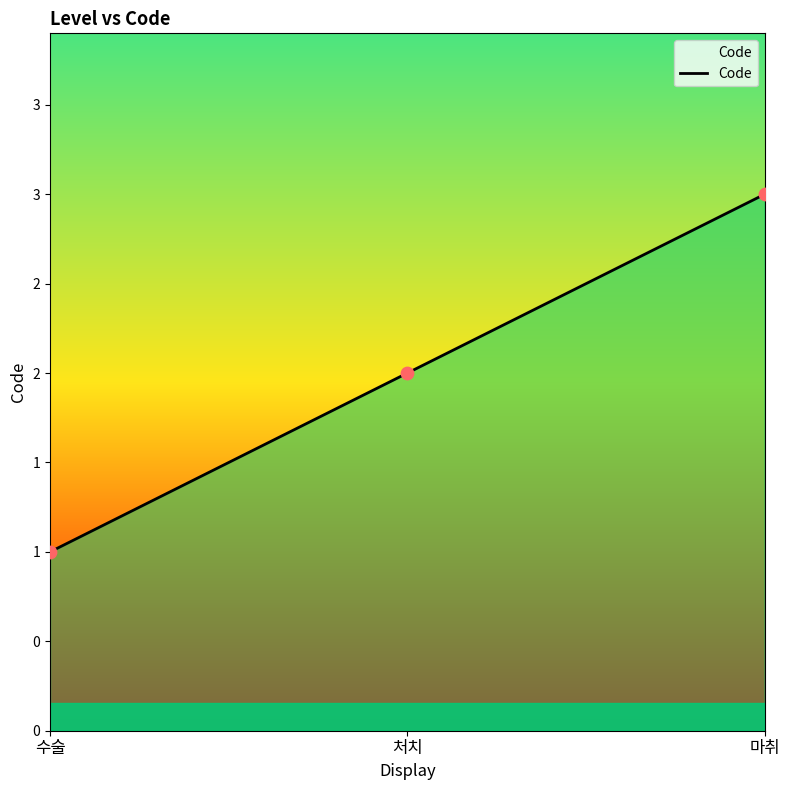

Between 마취 and 처치, which is larger?

마취